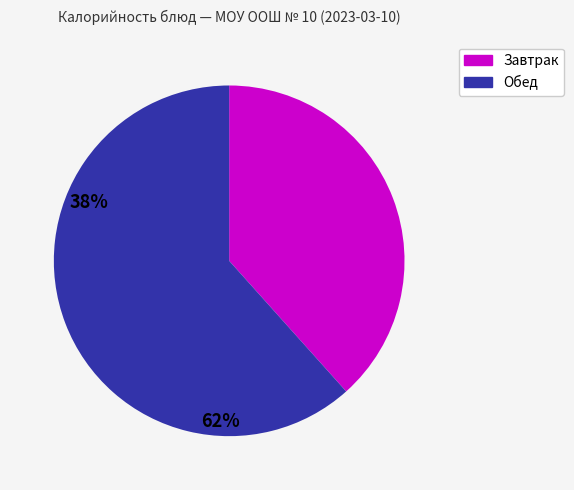

How many slices are in this pie chart?

2